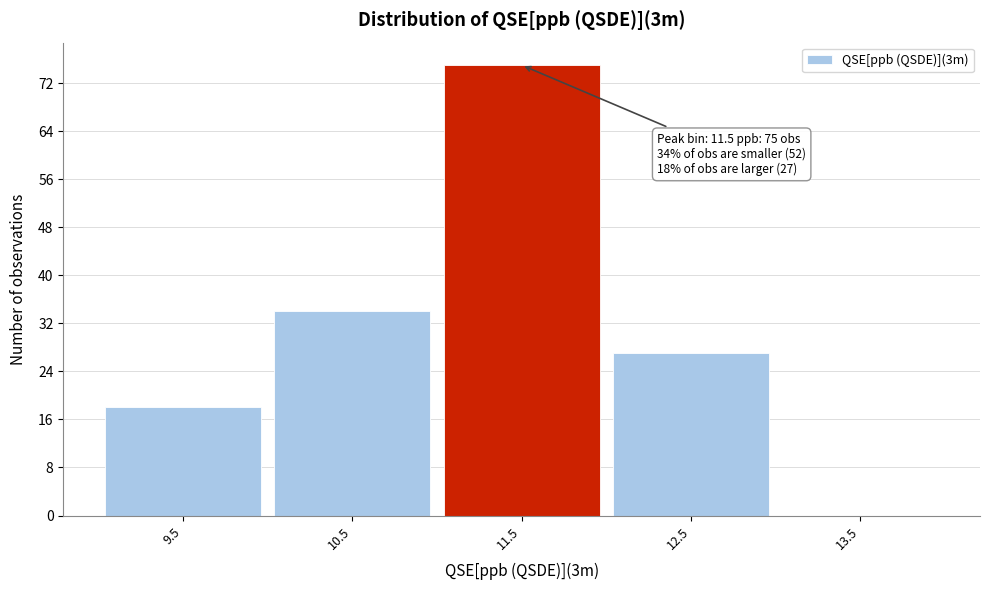

Which range on the x-axis has the tallest bar?

11 to 12